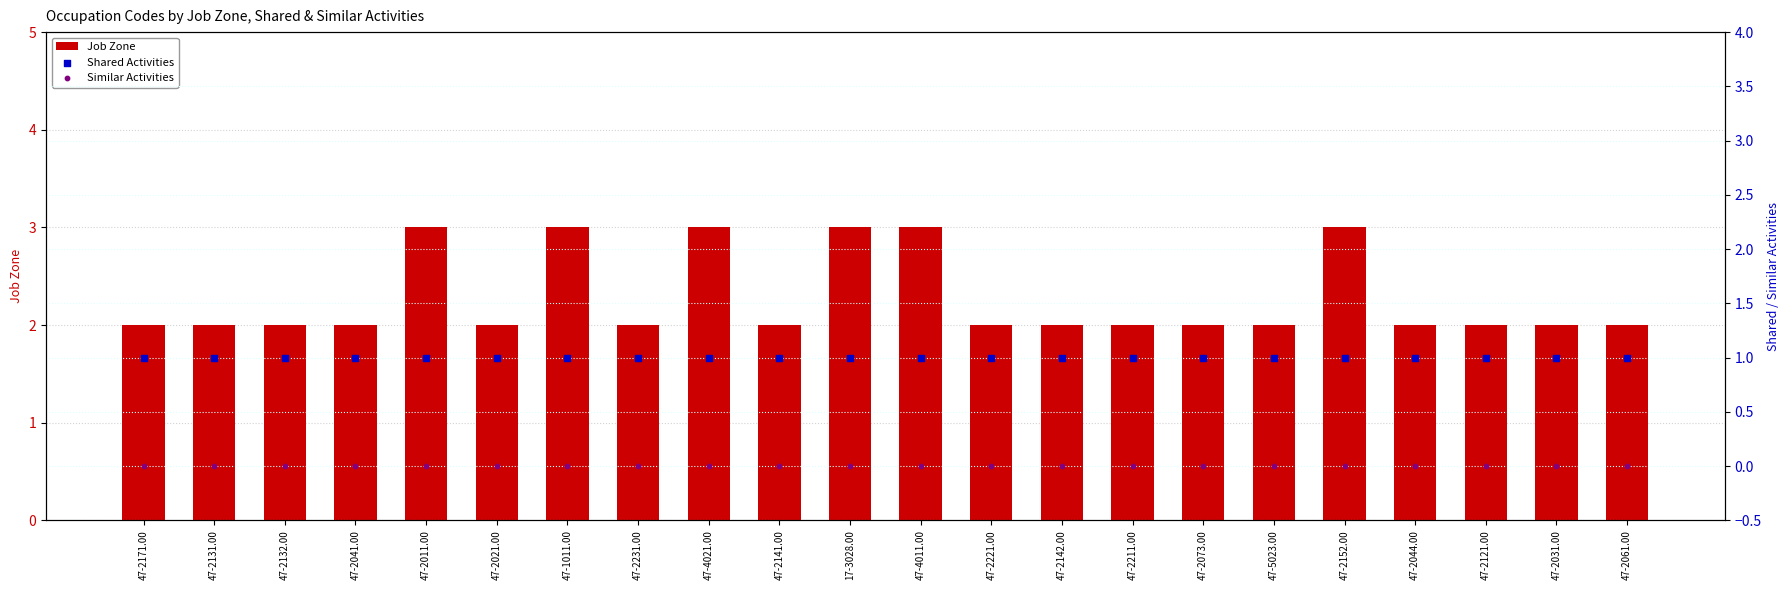

Which series reaches the minimum Y coordinate?

Similar Activities